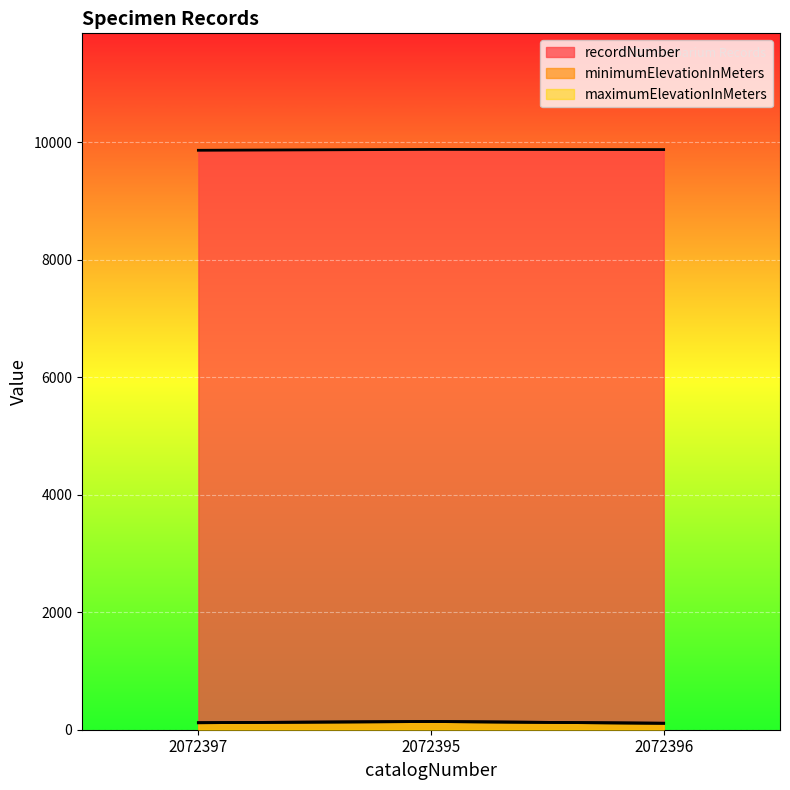

At which category does the chart reach its minimum across all series?

2072396